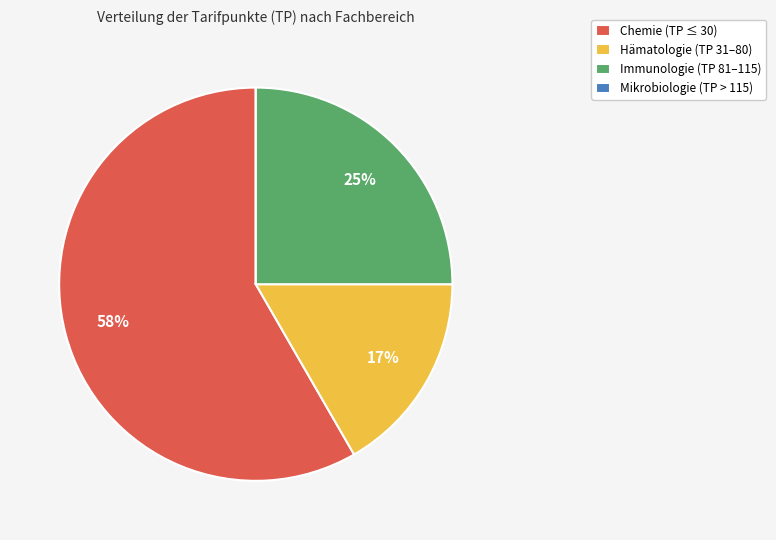

Combined, do Hämatologie (TP 31–80) and Immunologie (TP 81–115) account for over 50%?

No